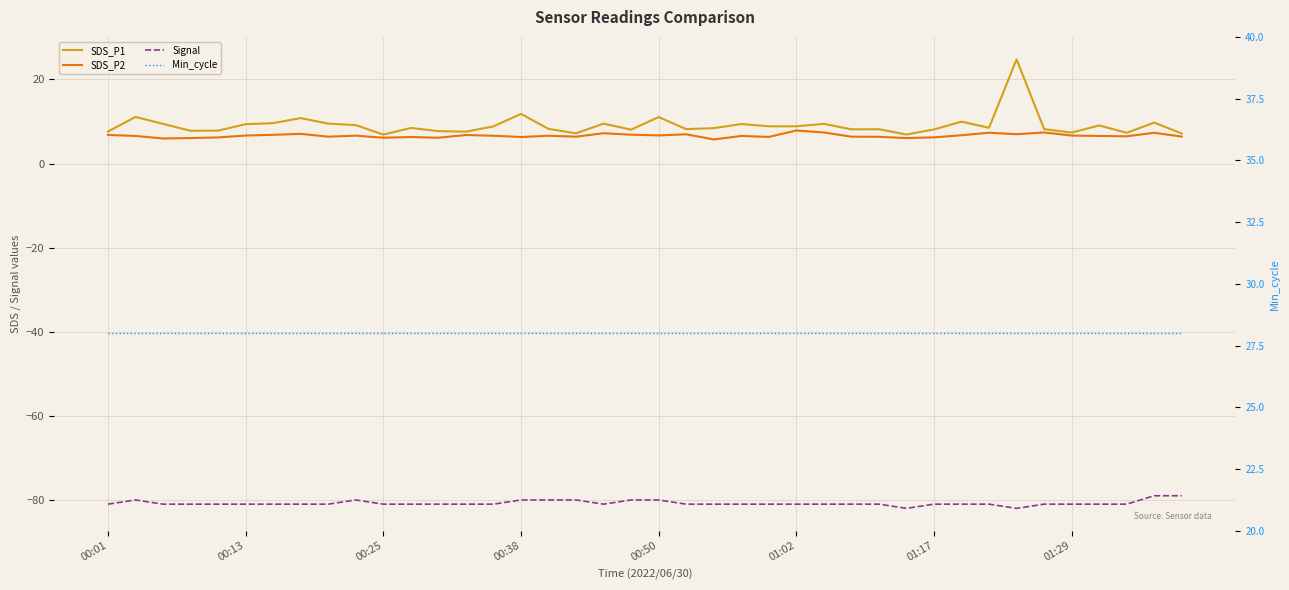

Is this an area chart (filled region under the line)?

No